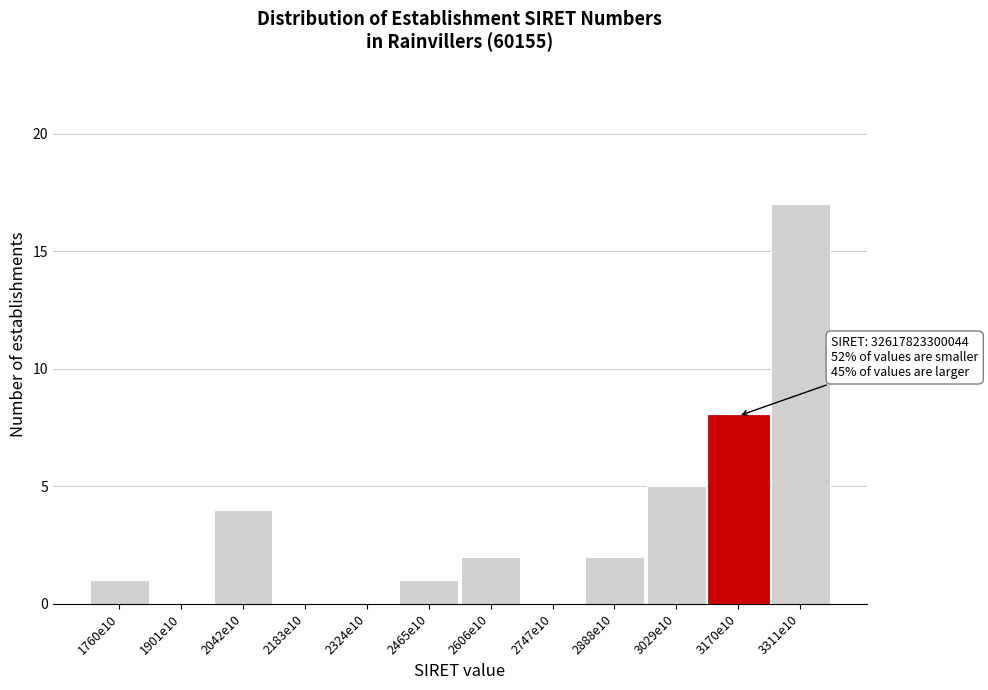

Reading left to right, transcribe all the data shown in this chart.

1760e10=1	1901e10=0	2042e10=4	2183e10=0	2324e10=0	2465e10=1	2606e10=2	2747e10=0	2888e10=2	3029e10=5	3170e10=8	3311e10=17